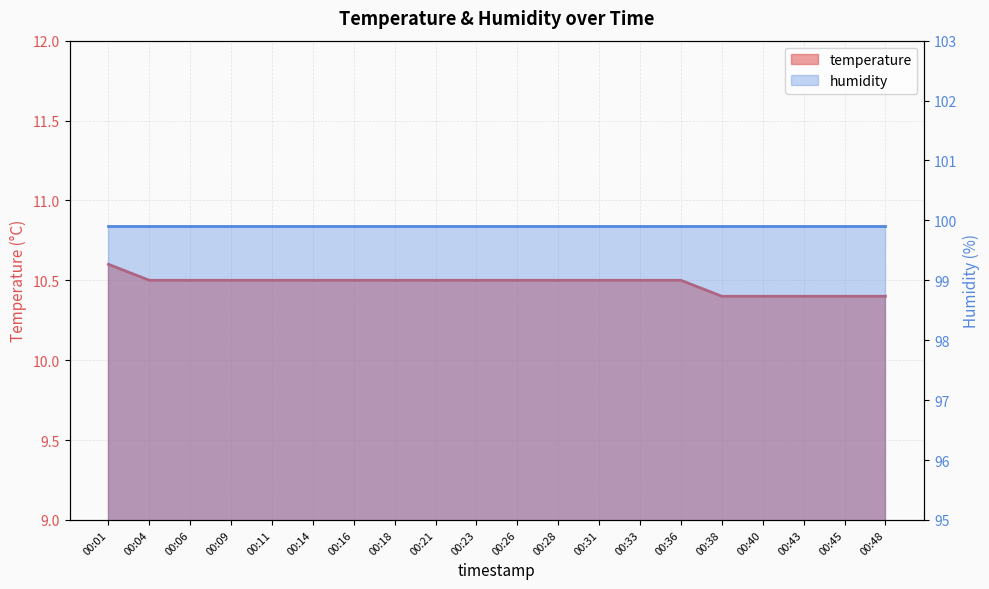

At which category does the chart reach its peak across all series?

00:01